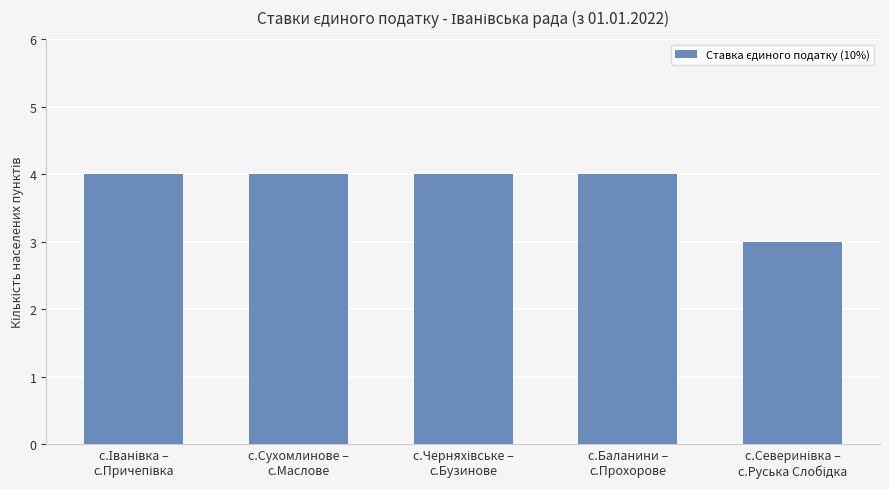

Reading left to right, transcribe all the data shown in this chart.

4	4	4	4	3